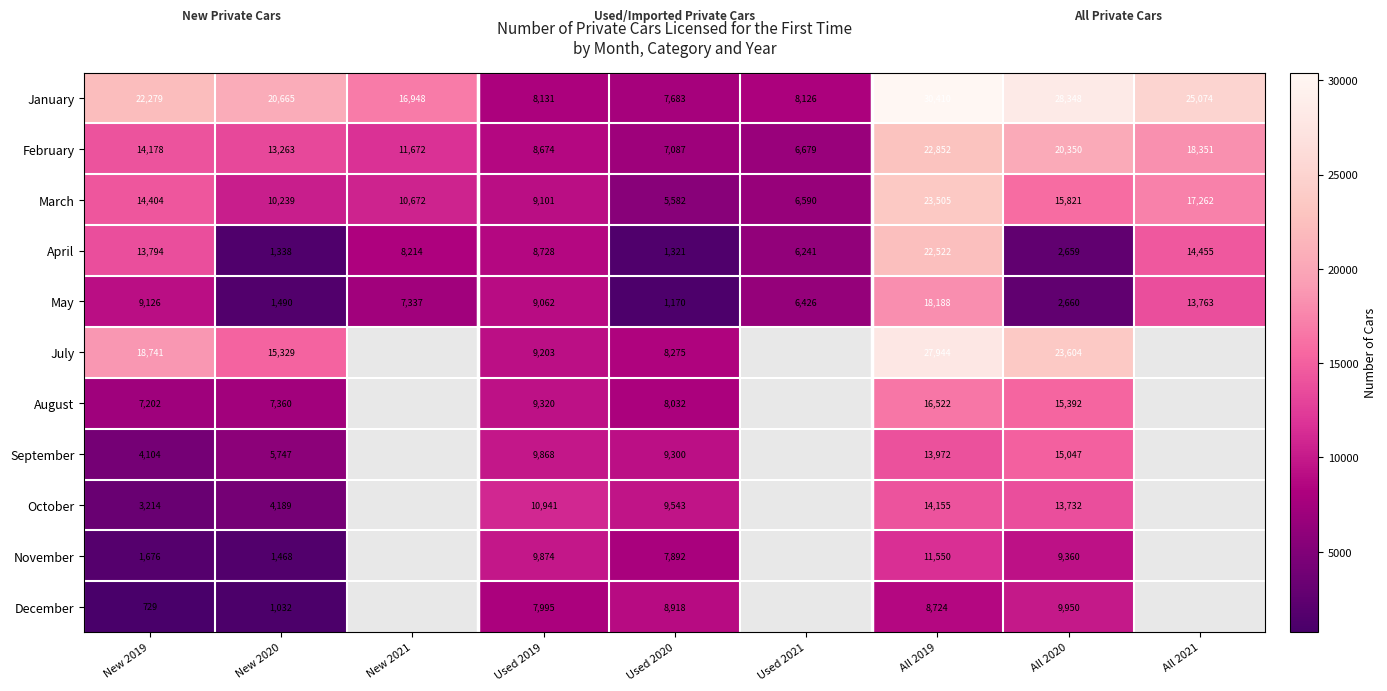

What is the average value of the March series?

12575